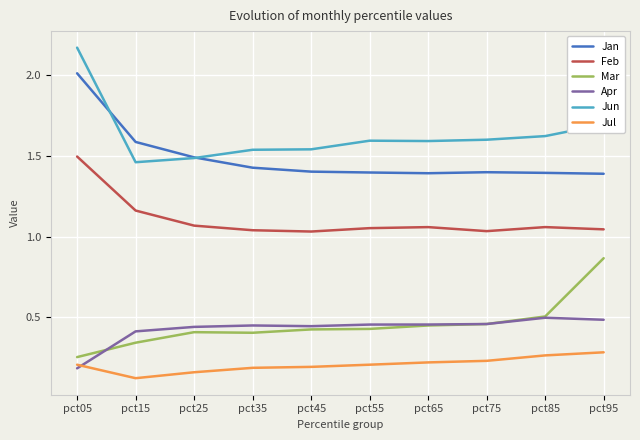

True or false: Mar and Jan cross at least once.

False